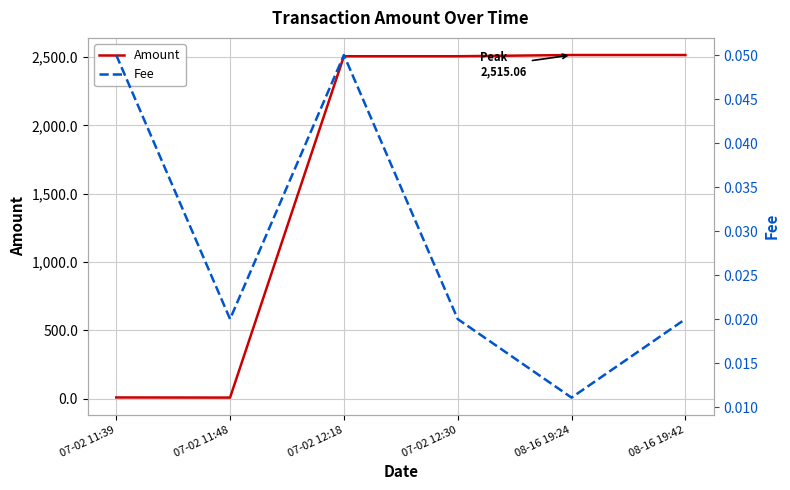

At which category is the sum across all series the highest?

08-16 19:24